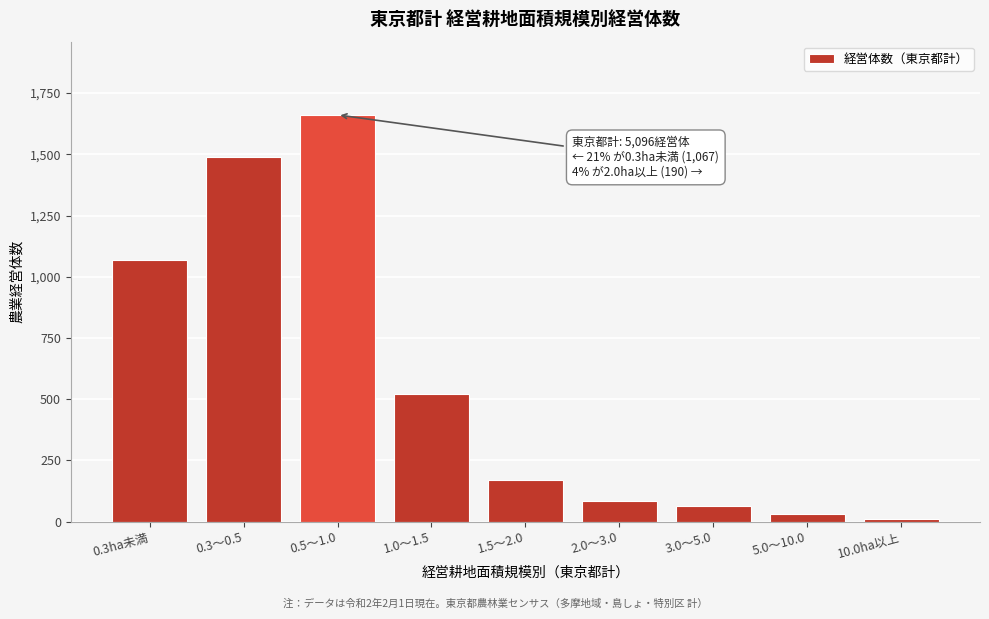

Reading left to right, transcribe all the data shown in this chart.

0.3ha未満=1067	0.3～0.5=1490	0.5～1.0=1661	1.0～1.5=520	1.5～2.0=168	2.0～3.0=86	3.0～5.0=65	5.0～10.0=30	10.0ha以上=9